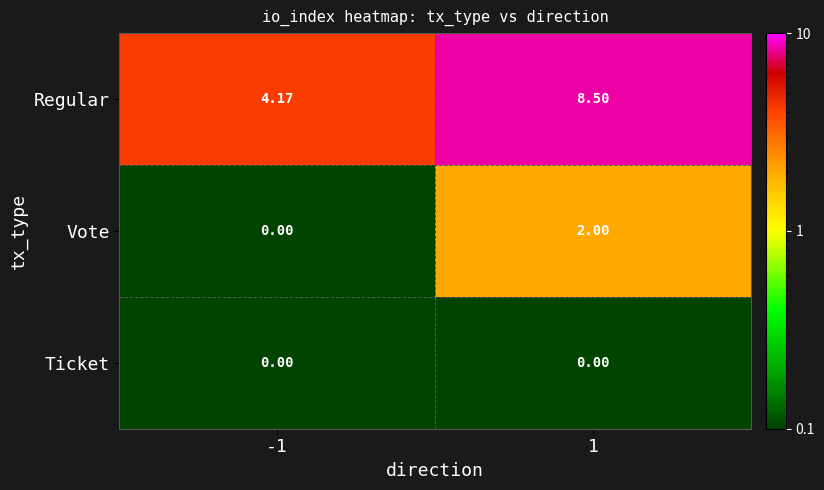

Which series has the largest total across all categories?

Regular